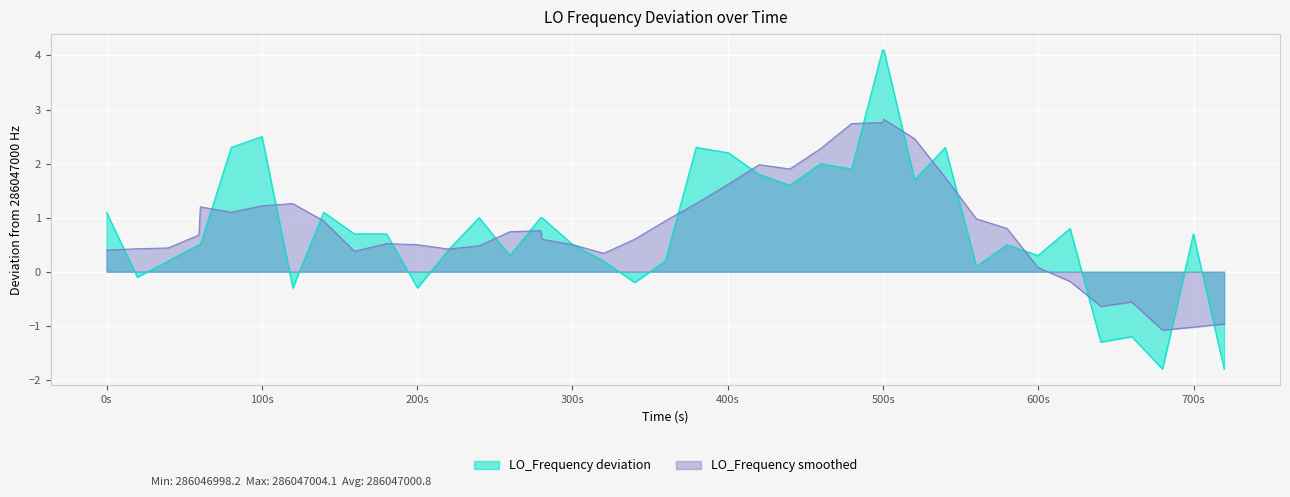

What is the maximum value shown in the chart?

4.1